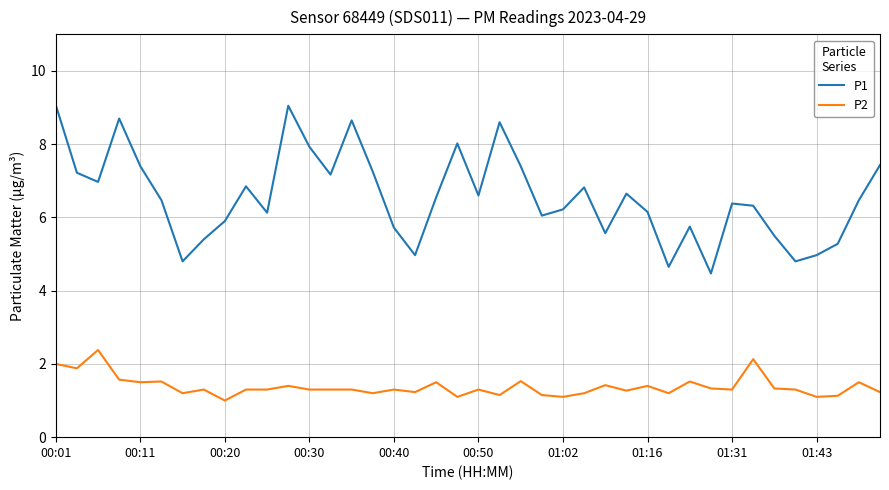

How many lines are shown in the chart?

2